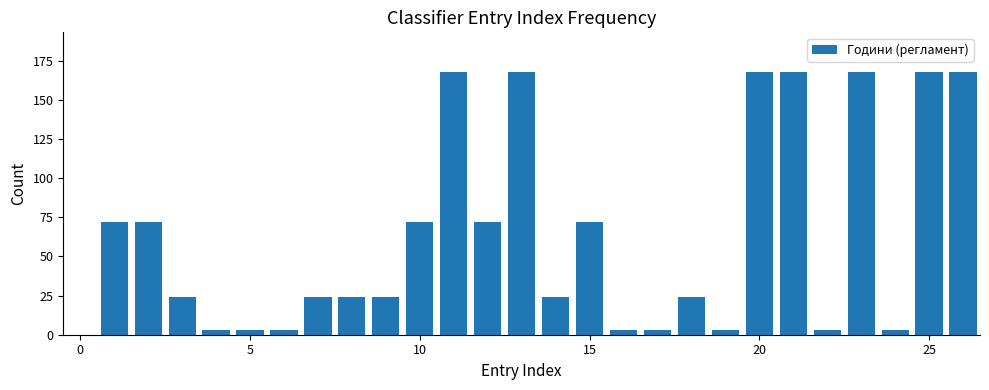

What is the greatest value displayed?

168